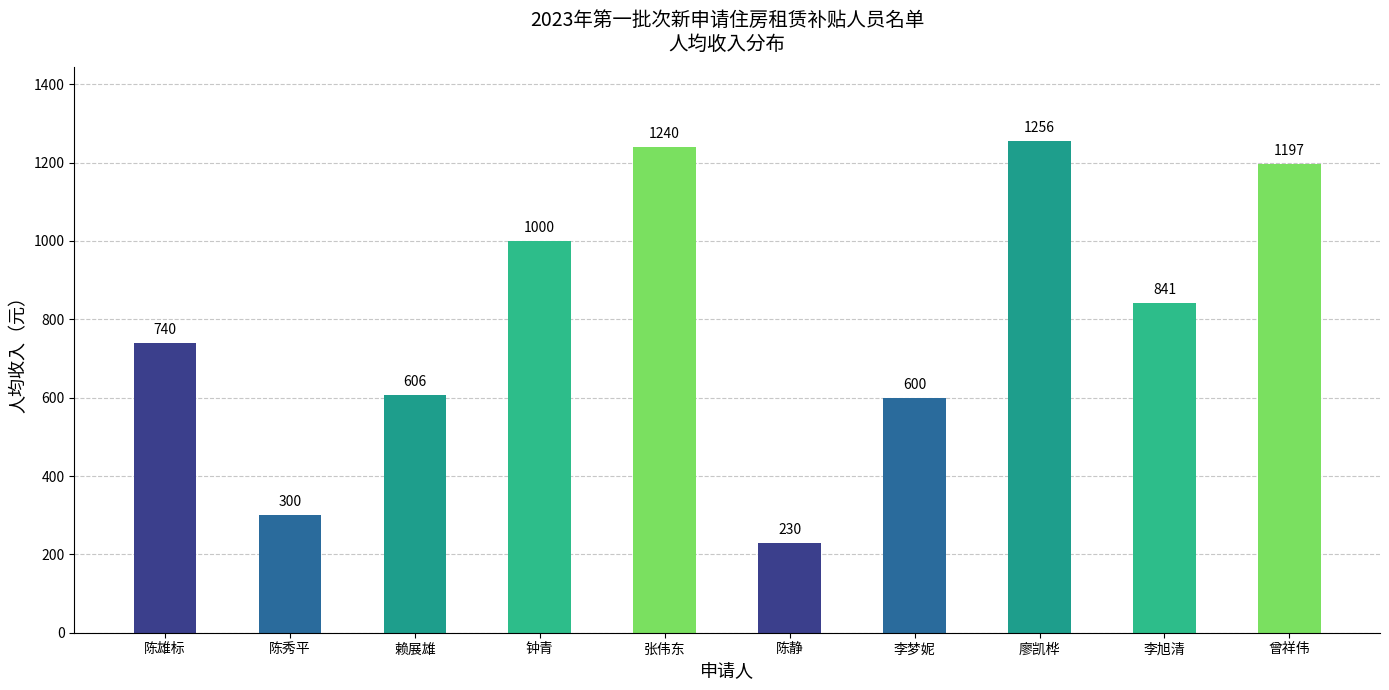

Reading right to left, list all the values displayed in this chart.

1197	841	1256	600	230	1240	1000	606	300	740